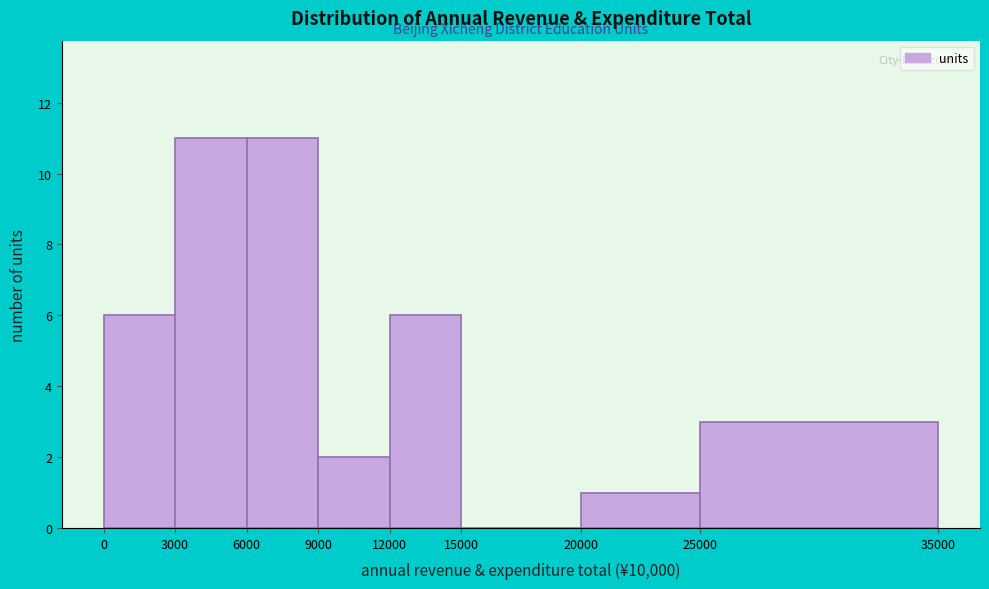

Reading left to right, list every bar in this chart as the range it spans on the x-axis followed by its height. The values are not printed on the chart, so give them approximately, as read against the axis.

0 to 3000: 6
3000 to 6000: 11
6000 to 9000: 11
9000 to 12000: 2
12000 to 15000: 6
15000 to 20000: 0
20000 to 25000: 1
25000 to 35000: 3